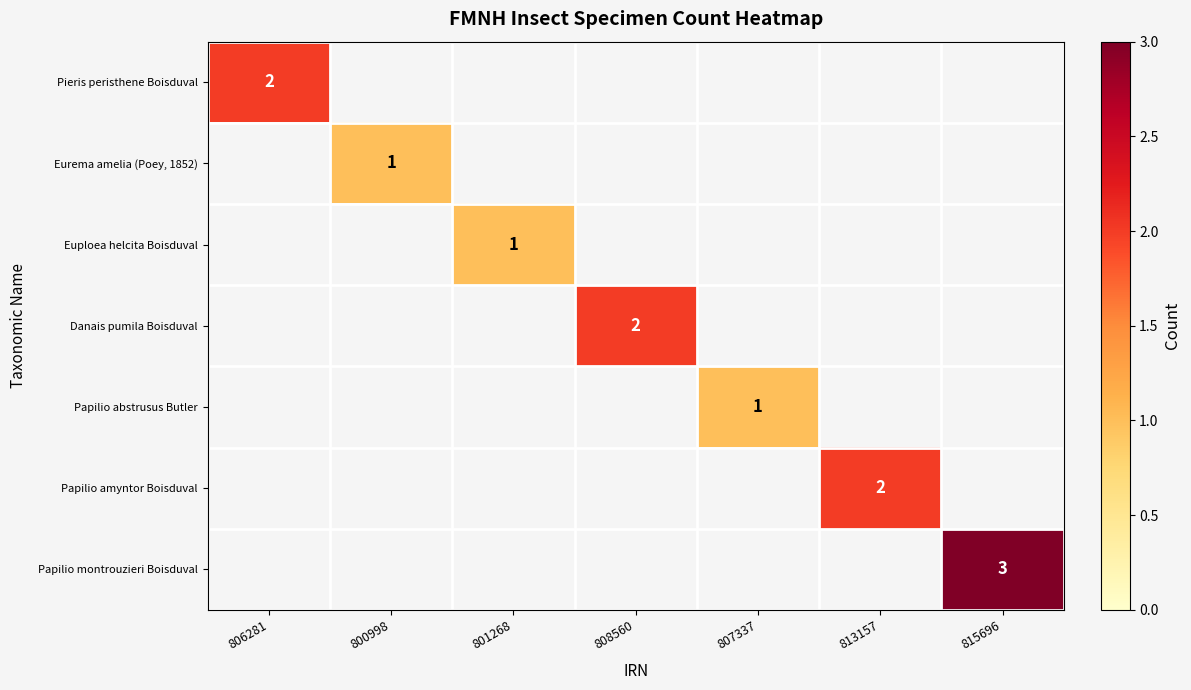

The Pieris peristhene Boisduval series shows 1 at 806281. True or false?

False